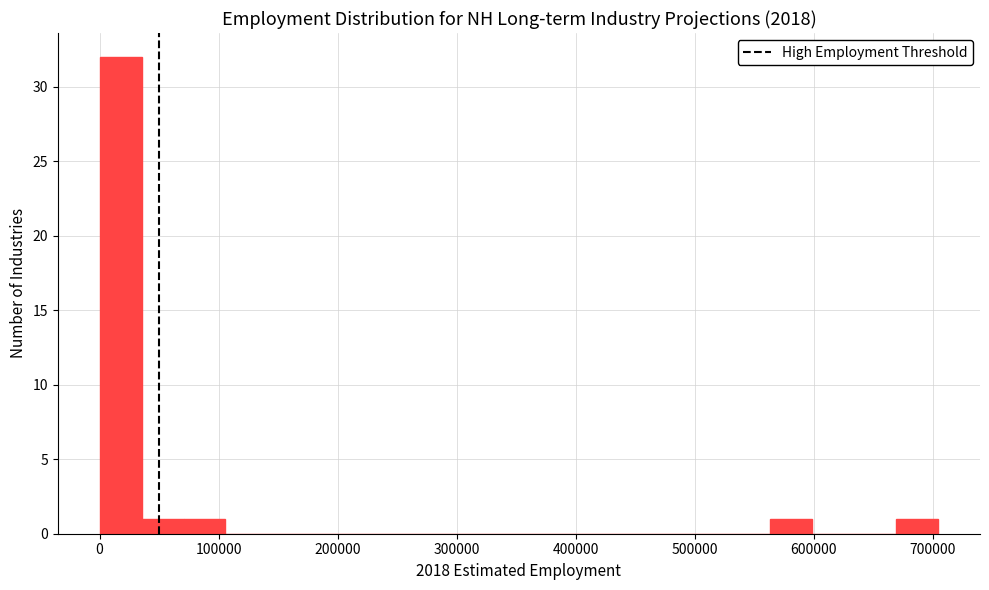

Read against the x-axis, roughly where is the centre of the tallest bar?

20000